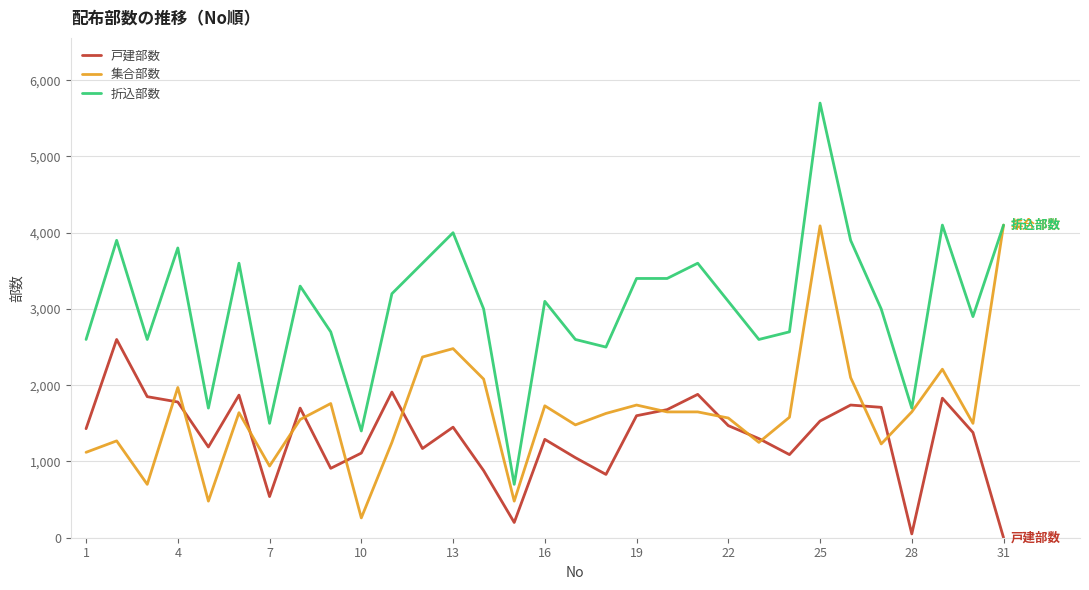

Which series has the largest total across all categories?

折込部数